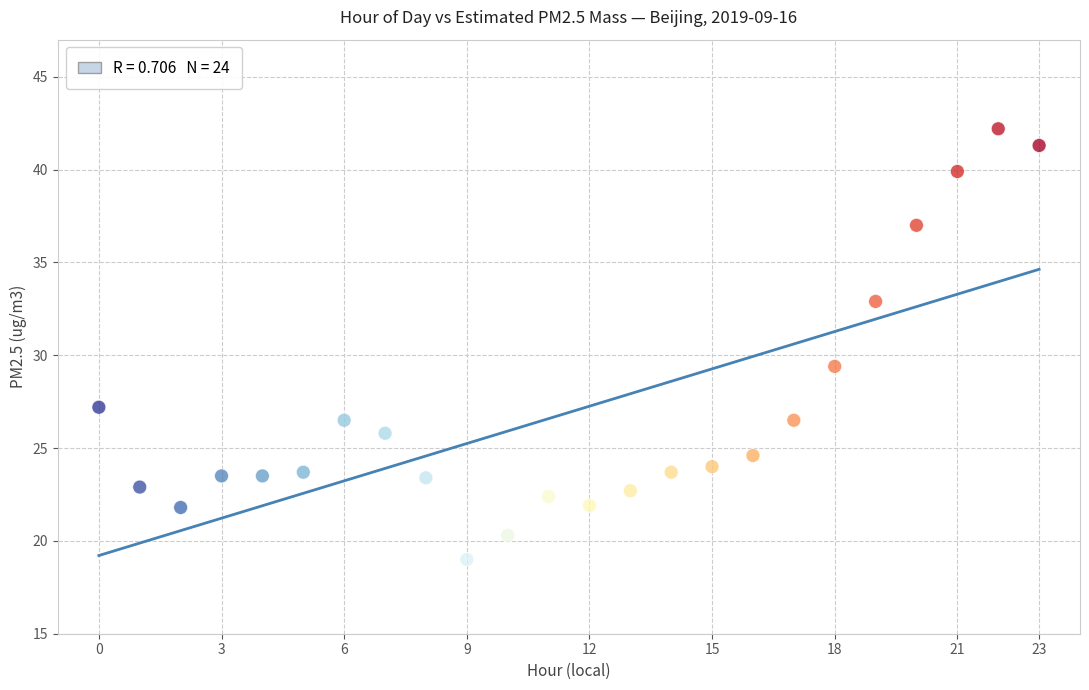

What Y value in the scatter plot is closest to 30?

29.4